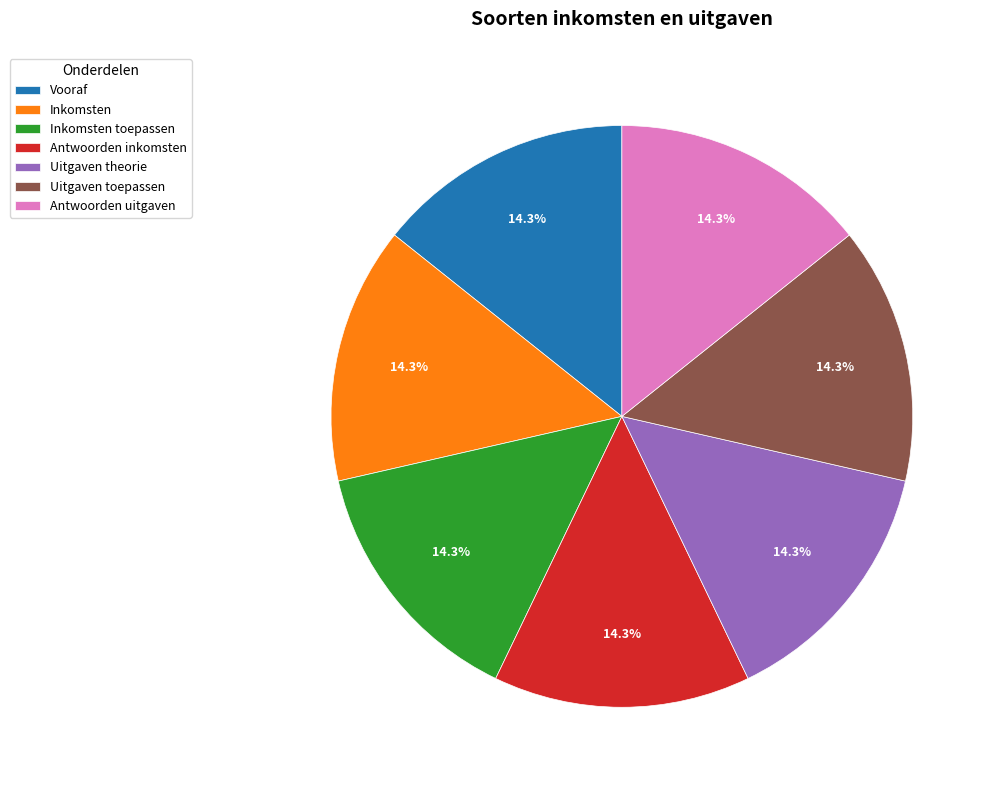

Approximately how many times larger is the value at Antwoorden inkomsten compared to Inkomsten?

1.0